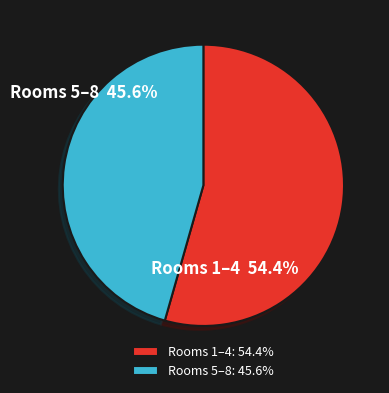

How many segments does this pie chart have?

2